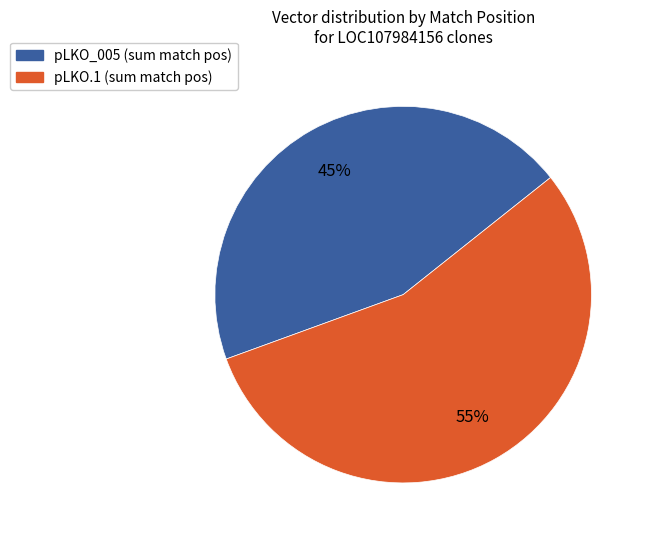

Does pLKO.1 account for over 50% of the chart?

Yes